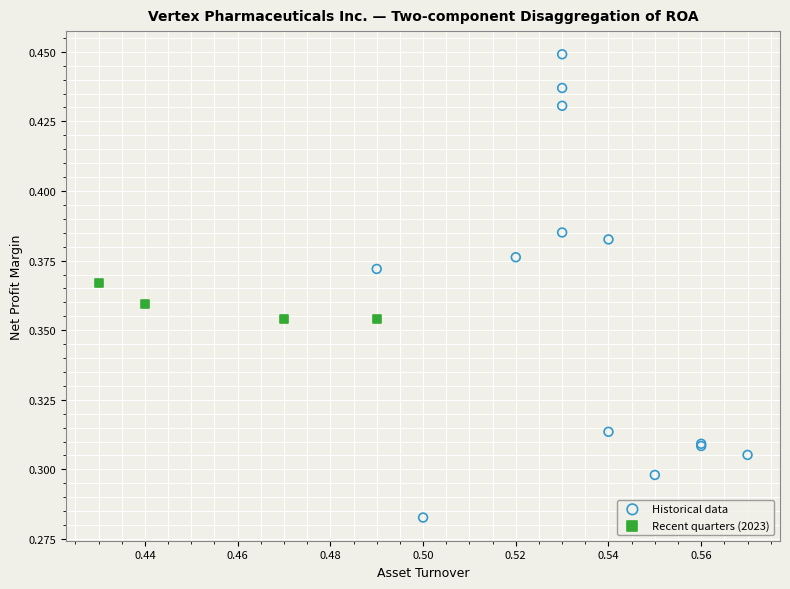

What are all the series names shown in the legend?

Historical data, Recent quarters (2023)